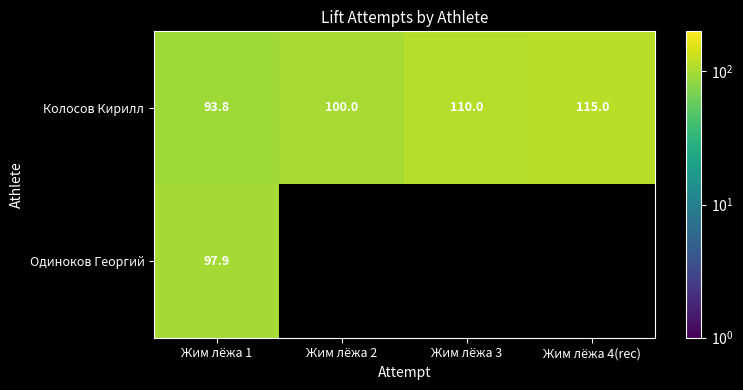

What is the maximum value for Колосов Кирилл?

115.0